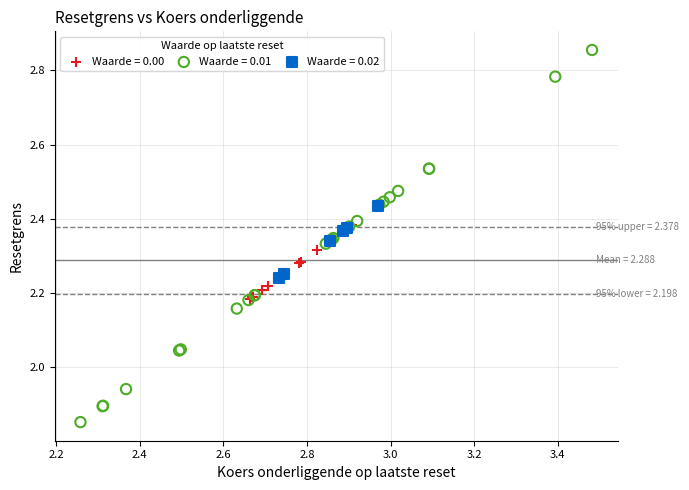

Which series has the widest spread of Y values?

Waarde = 0.01